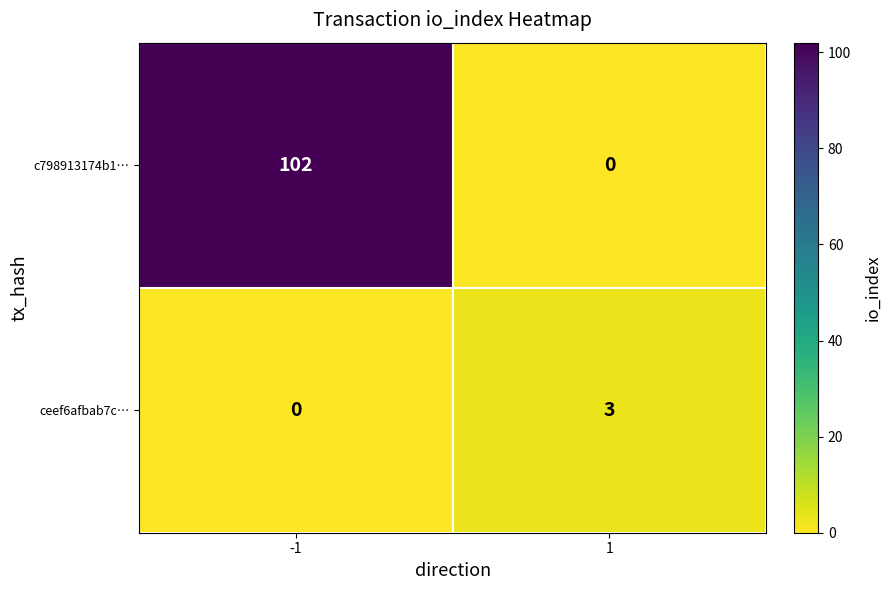

Reading left to right, what are all the values shown in this chart?

c798913174b1…: -1=102	1=0
ceef6afbab7c…: -1=0	1=3